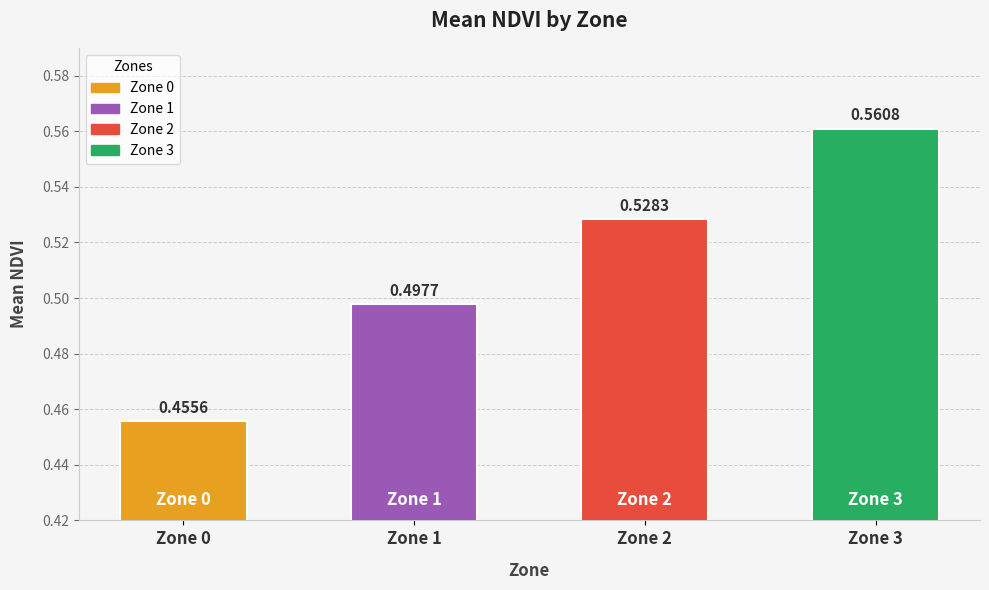

The value at Zone 0 is 0.5. True or false?

True